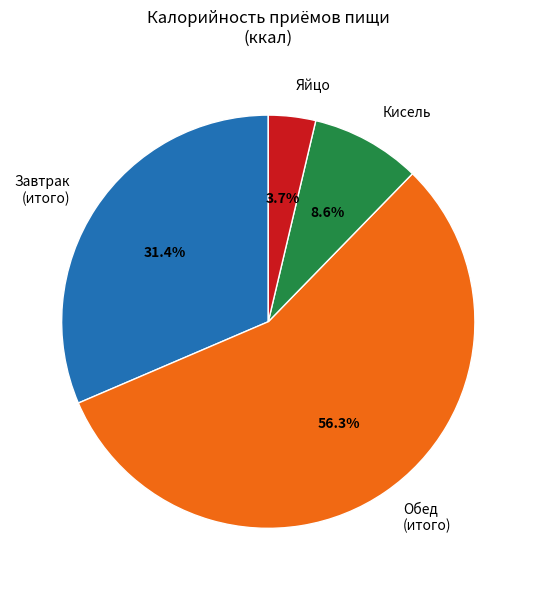

What portion of the pie excludes Яйцо?

96.3%